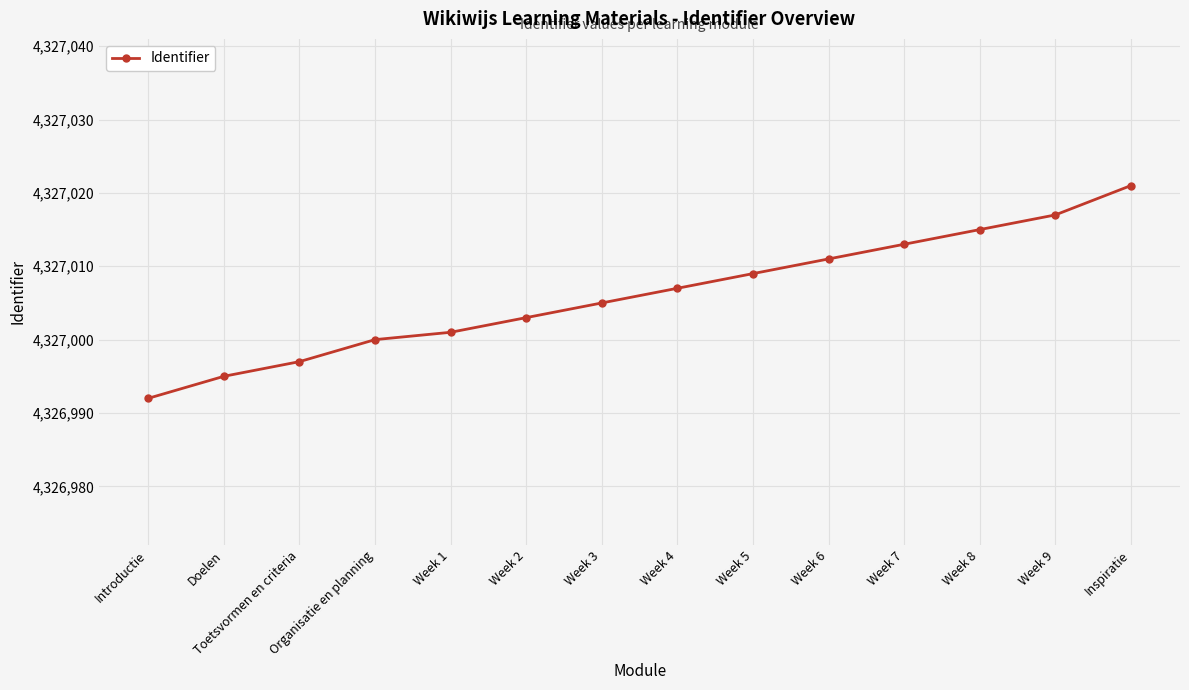

Which category has the highest value across all series?

Inspiratie